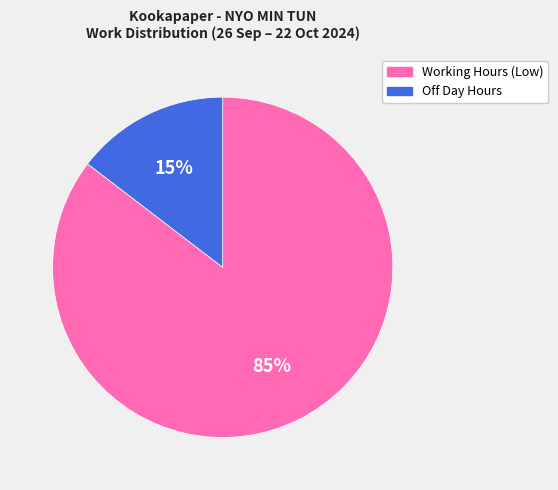

Is there a majority slice in this chart?

Yes